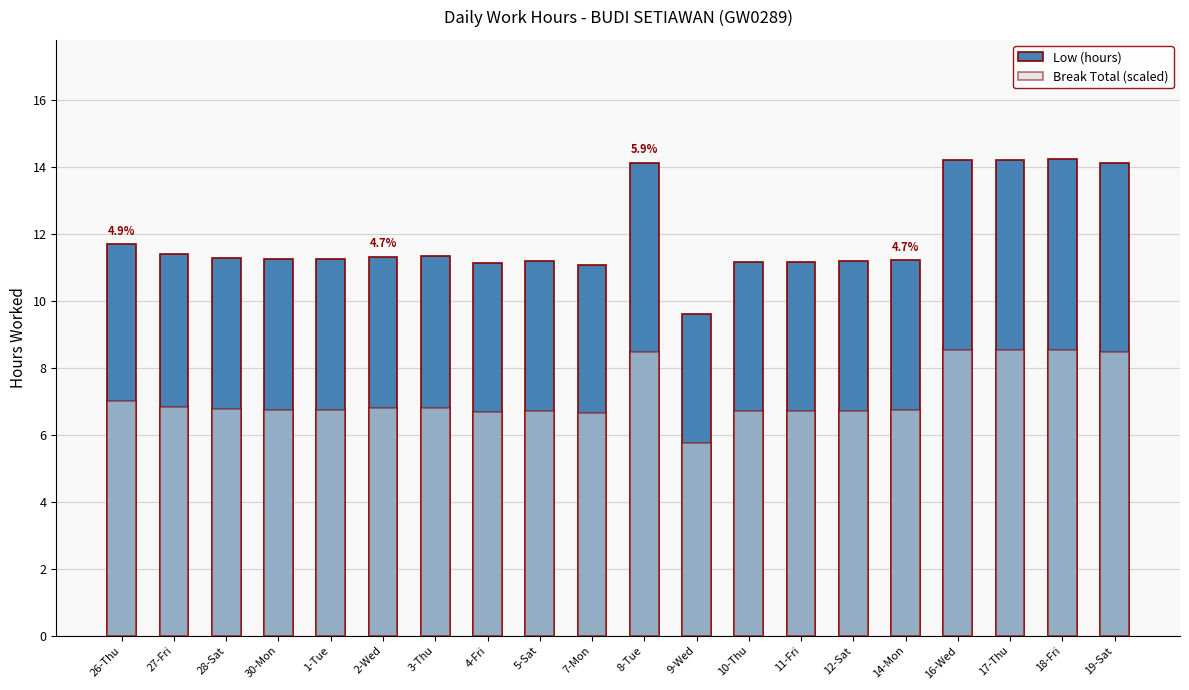

What is the difference between the maximum and second lowest values in the Break Total (scaled) series?

1.9